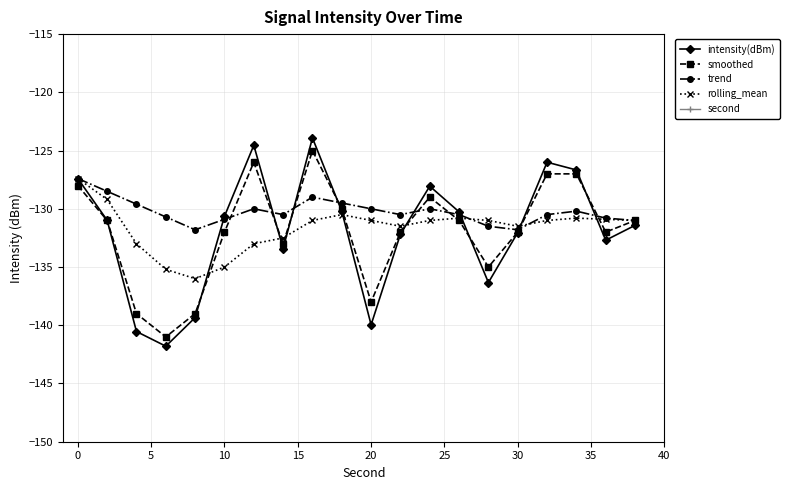

Is it true that trend equals -185.8 at 0?

False